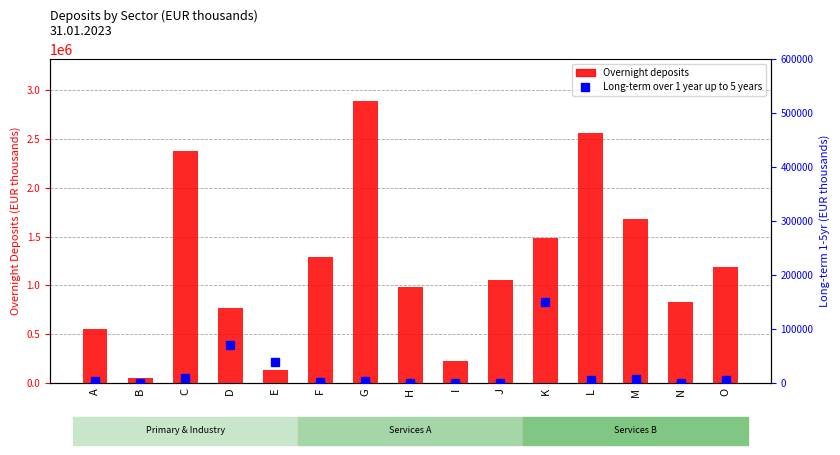

How many categories are shown in the chart?

15